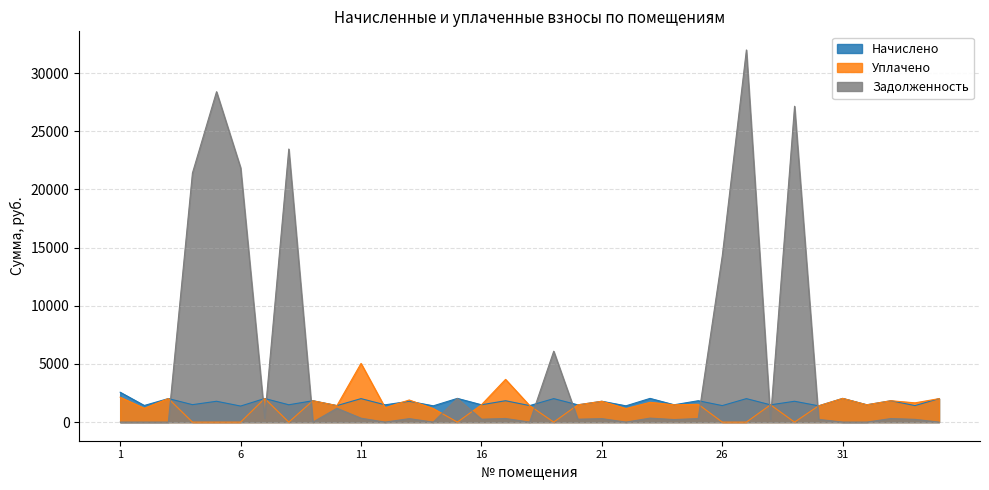

What is the difference between the maximum and second lowest values in the Задолженность series?

31984.3